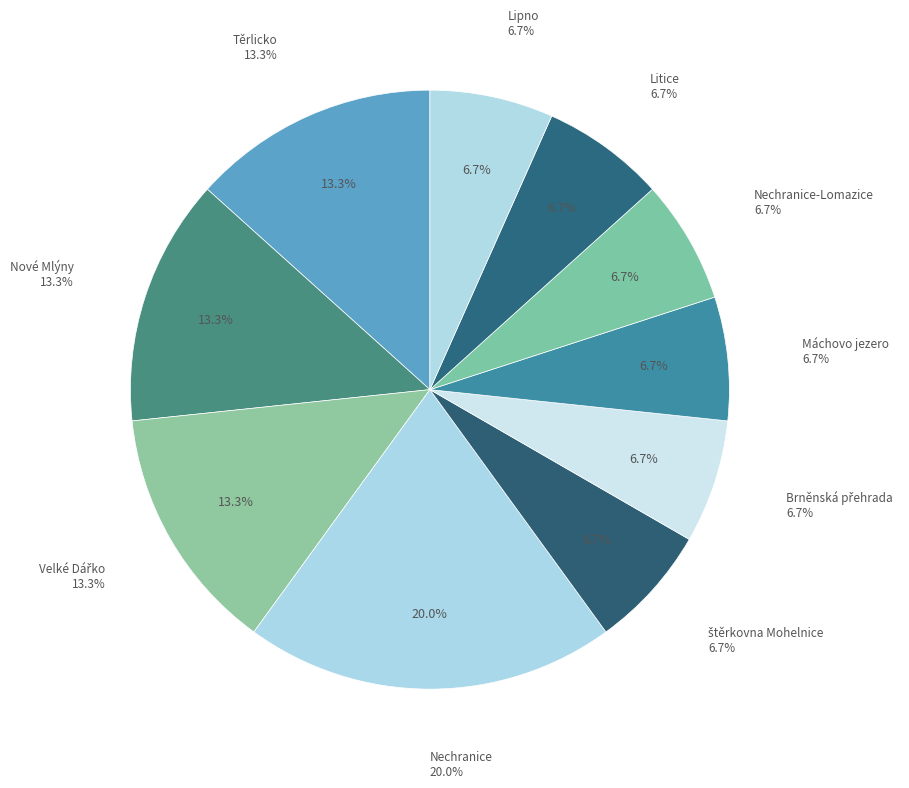

Is the sum of Těrlicko and štěrkovna Mohelnice greater than half?

No